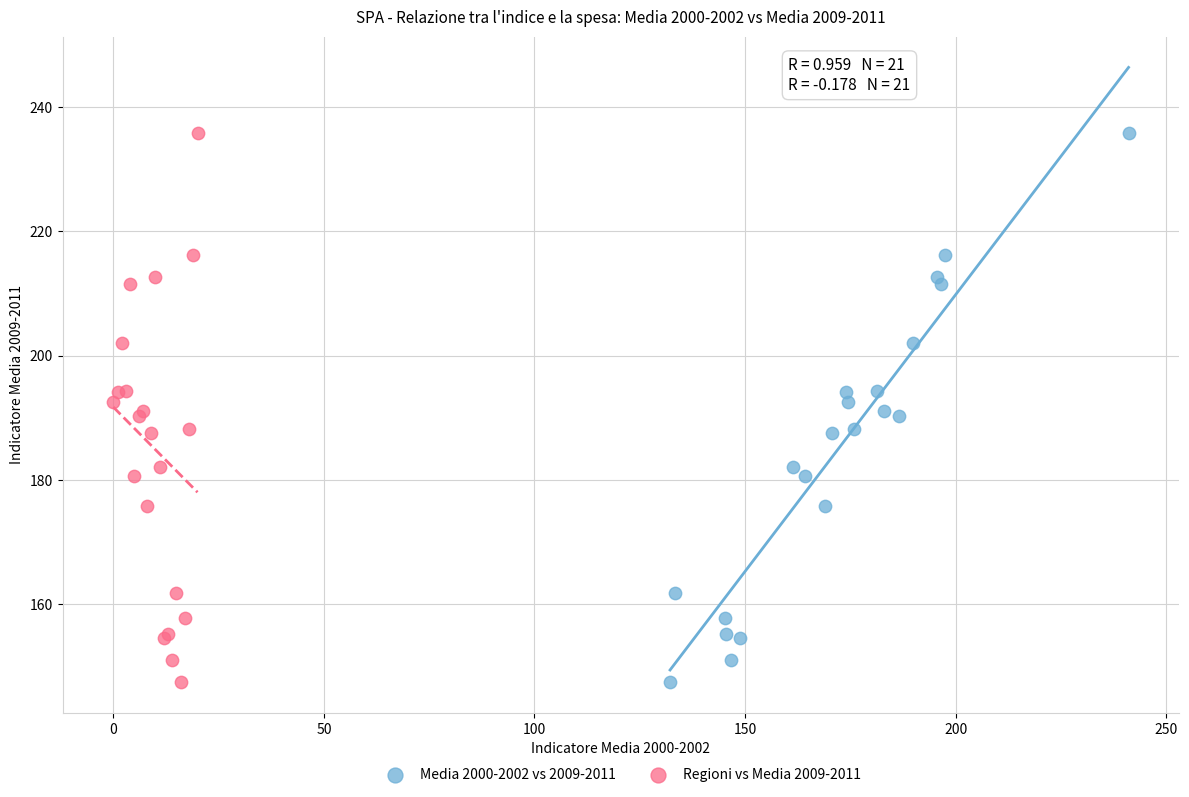

What are all the series names shown in the legend?

Media 2000-2002 vs 2009-2011, Regioni vs Media 2009-2011